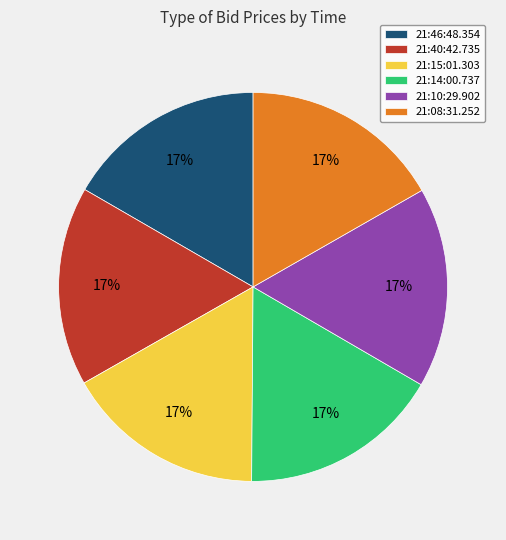

To the nearest percent, what percentage of the pie is 21:46:48.354?

17%